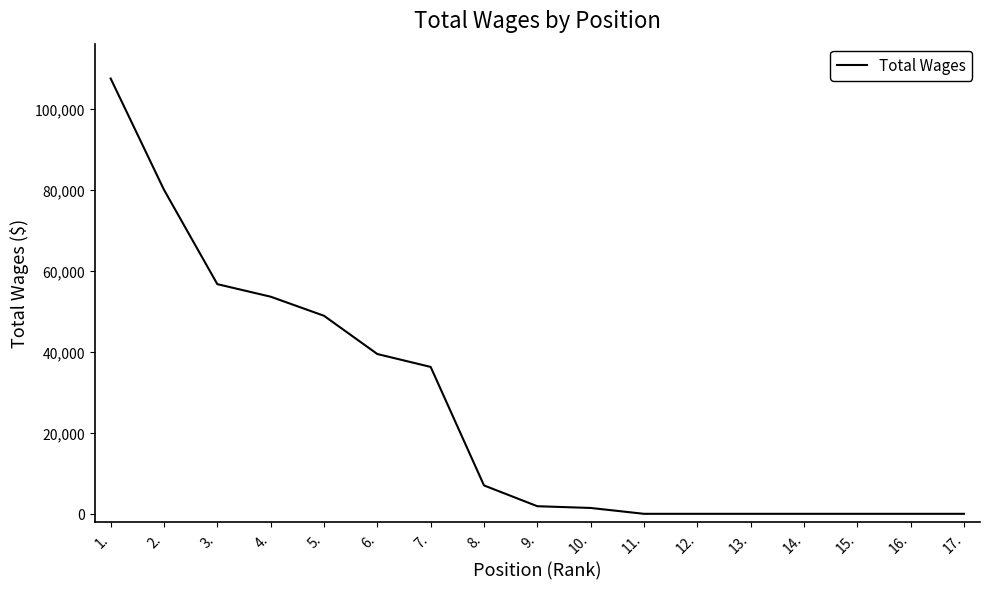

What is the approximate value at 1., to the nearest 100?

107500